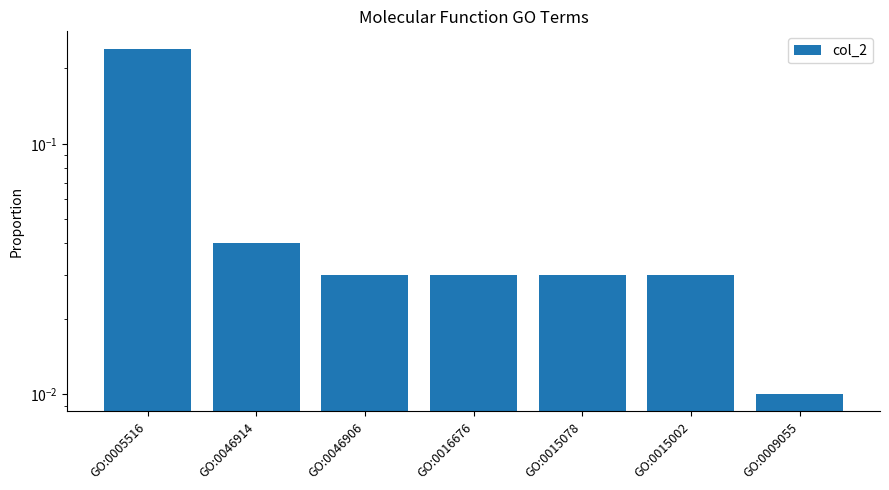

Are the bars horizontal?

No